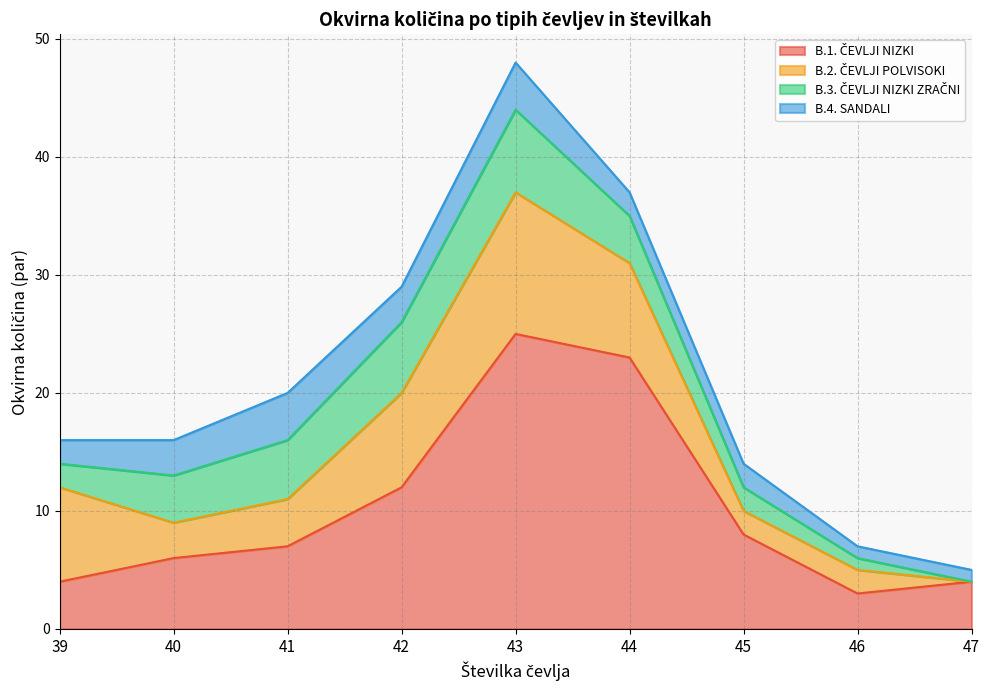

What value does the B.4. SANDALI series have at 46?

1